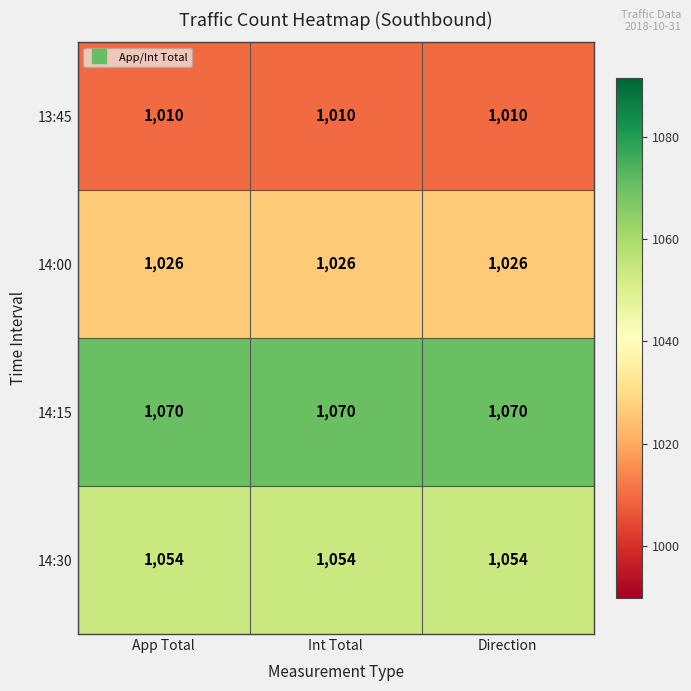

What is the difference between the highest and lowest values at Int Total?

60